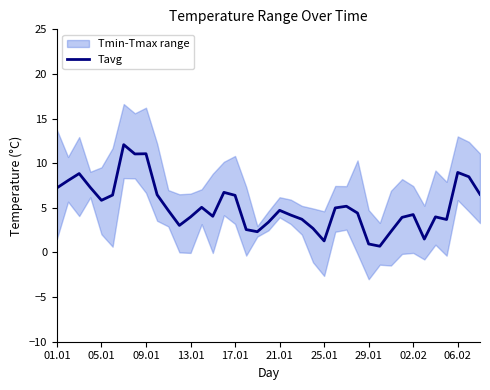

Between 11 and 30, which is larger?

11